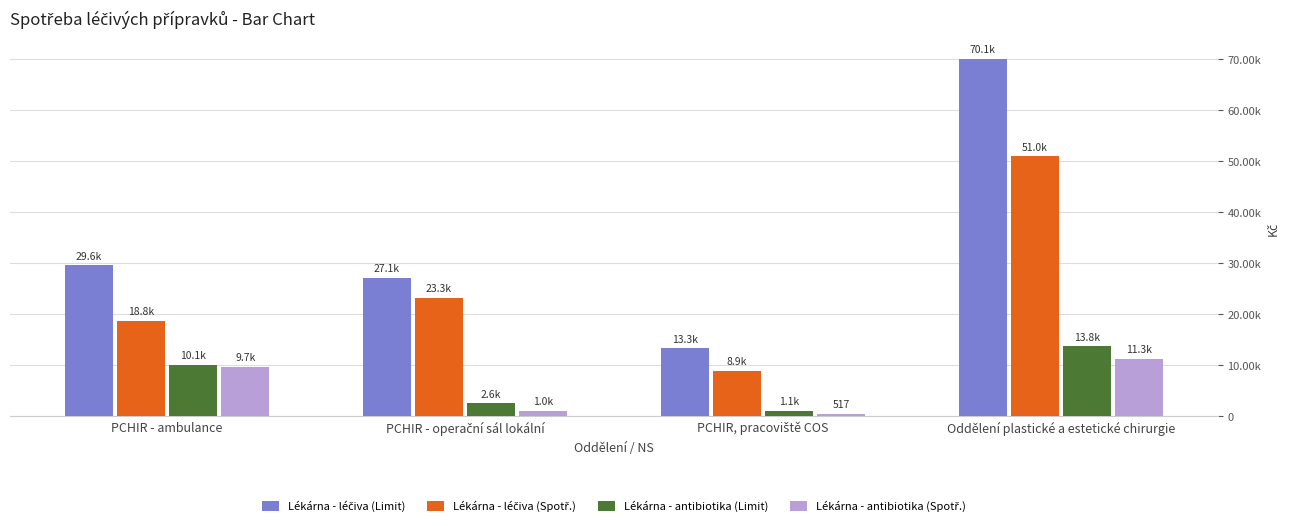

What position from the right is PCHIR - operační sál lokální?

3